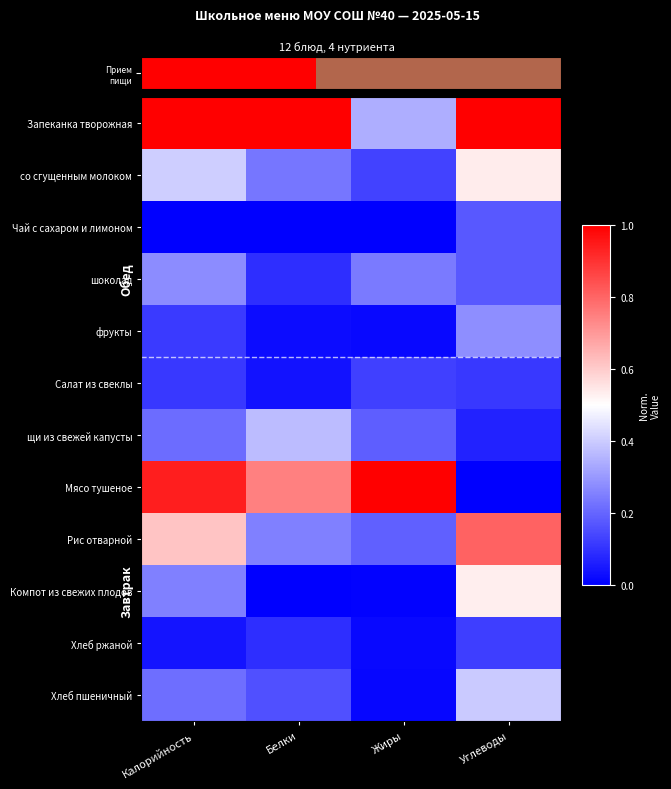

Rank the series at Углеводы from highest to lowest value.

Запеканка творожная, Рис отварной, со сгущенным молоком, Компот из свежих плодов, Хлеб пшеничный, фрукты, шоколад, Чай с сахаром и лимоном, Хлеб ржаной, Салат из свеклы, щи из свежей капусты, Мясо тушеное